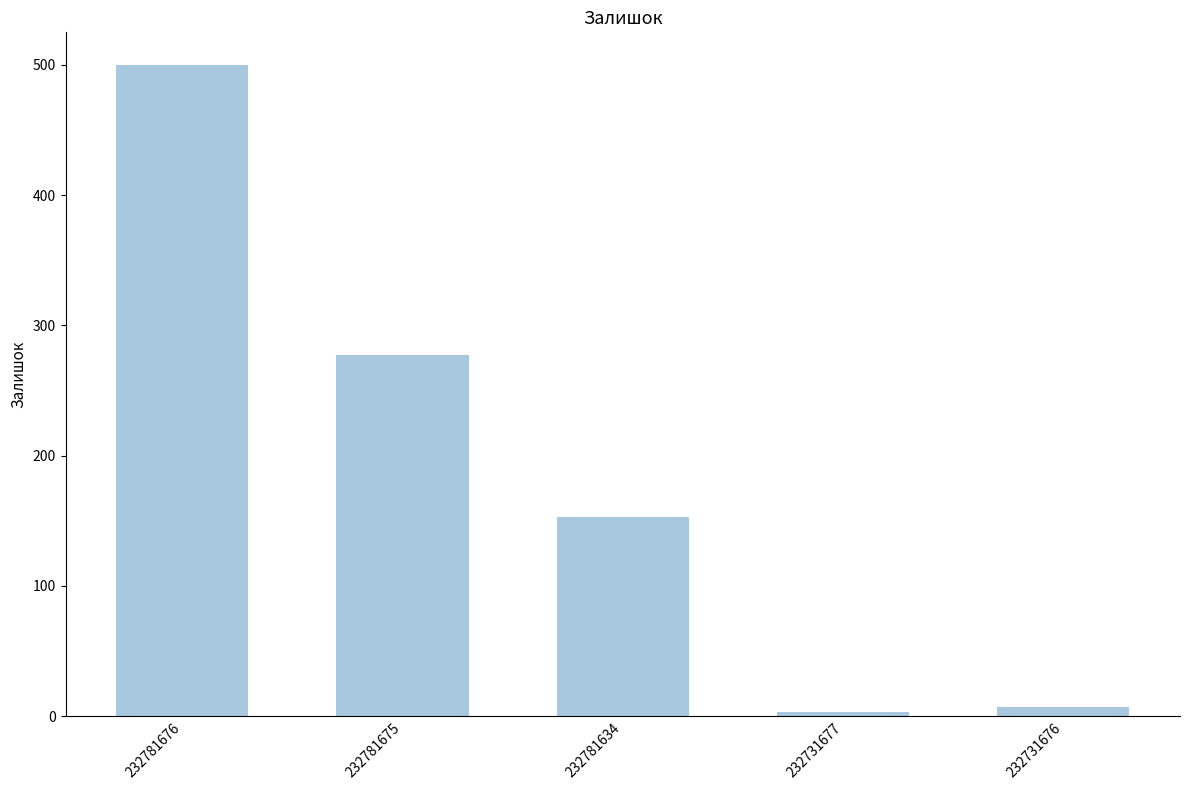

Are the bars horizontal?

No